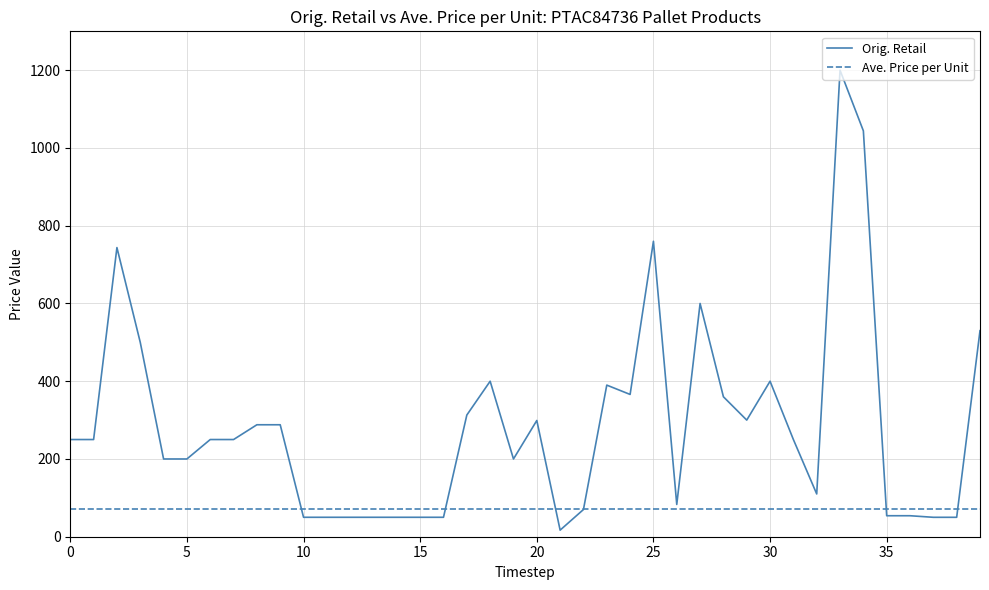

Is this an area chart (filled region under the line)?

No